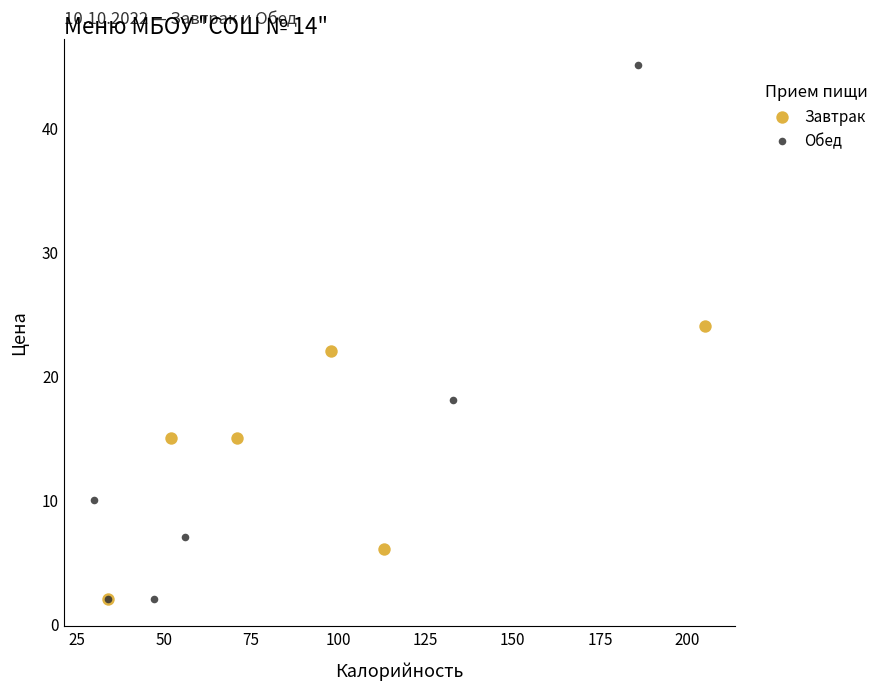

Which series has the widest spread of Y values?

Обед